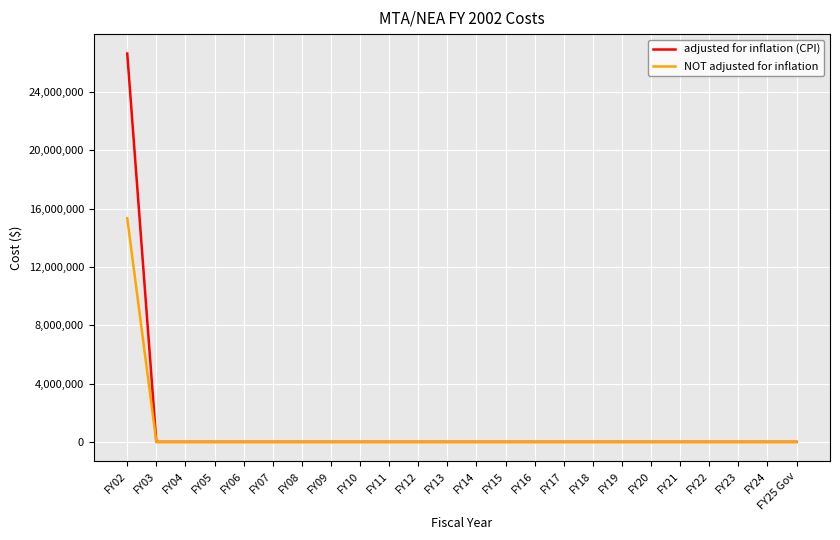

List the series in order of their overall mean, highest first.

adjusted for inflation (CPI), NOT adjusted for inflation